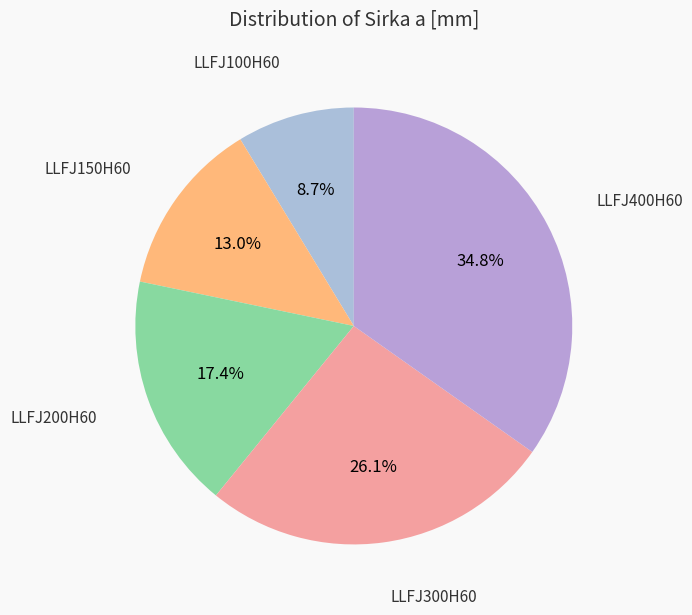

Count the number of slices in the pie.

5